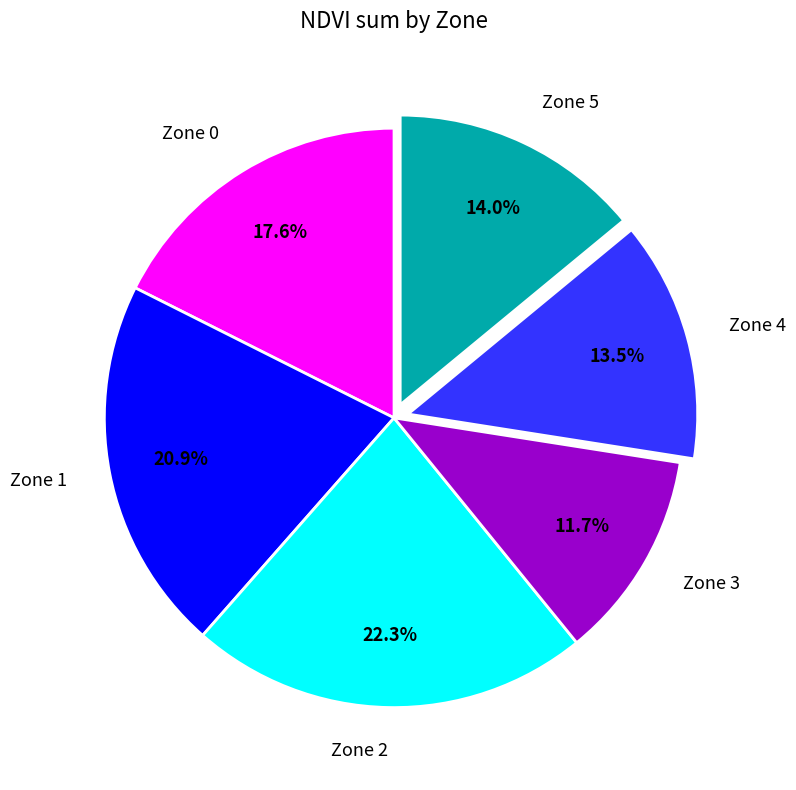

Does any single category account for the majority?

No